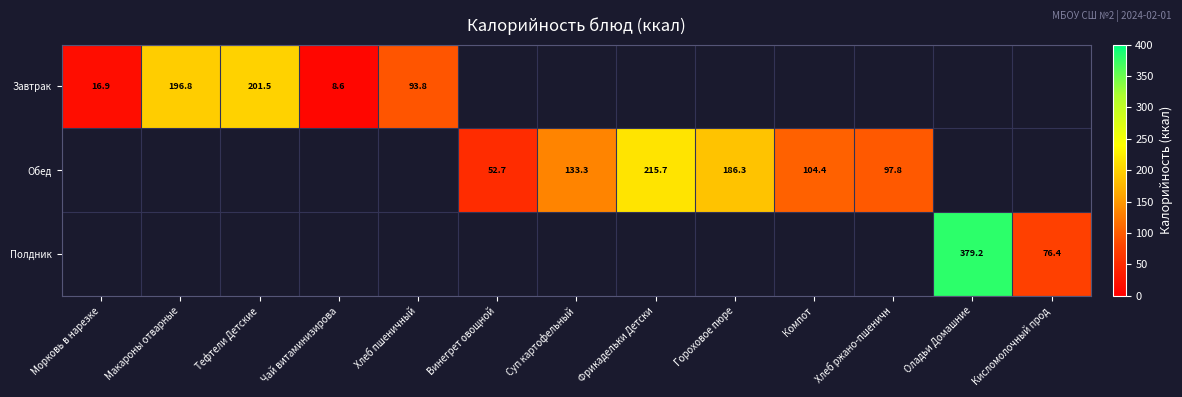

True or false: Завтрак has a value of 93.8 at Хлеб пшеничный.

True